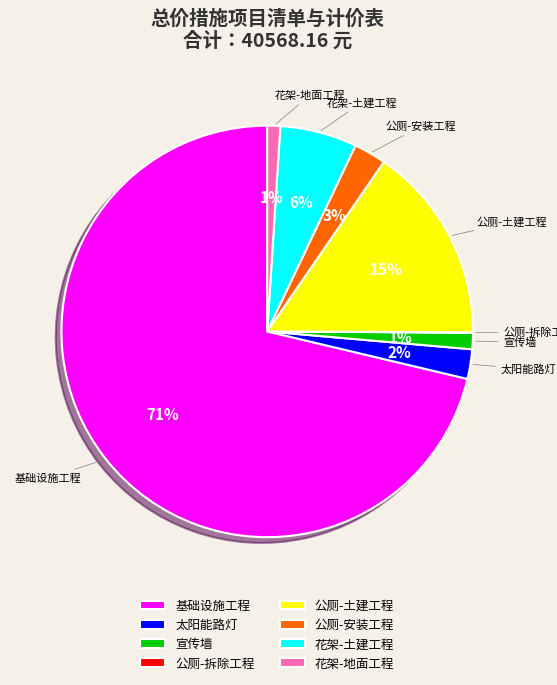

Which slice is the largest?

基础设施工程